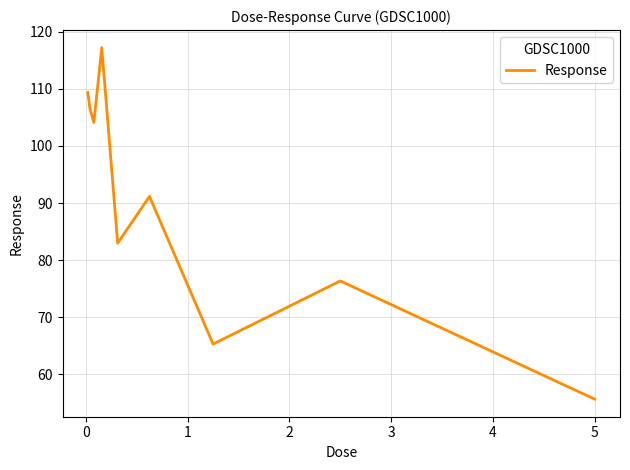

What is the maximum value shown in the chart?

117.2